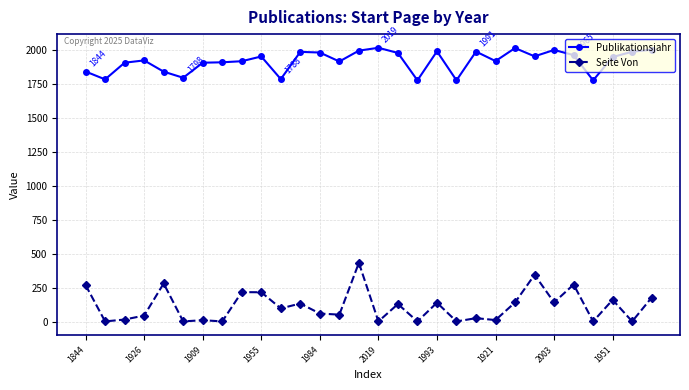

What is the average value of the Publikationsjahr series?

1920